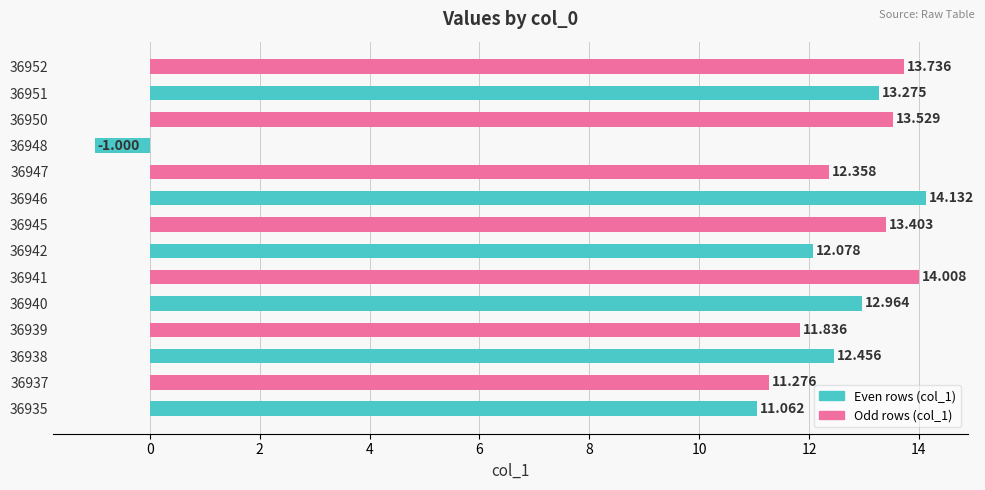

How many values exceed 12?

10